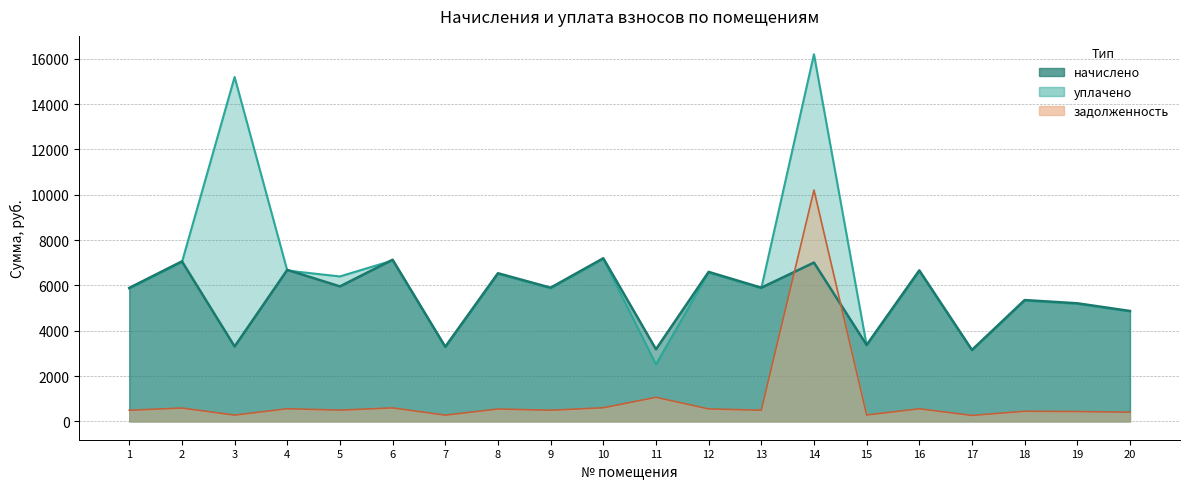

Between which two adjacent categories do начислено and задолженность first intersect?

13 and 14